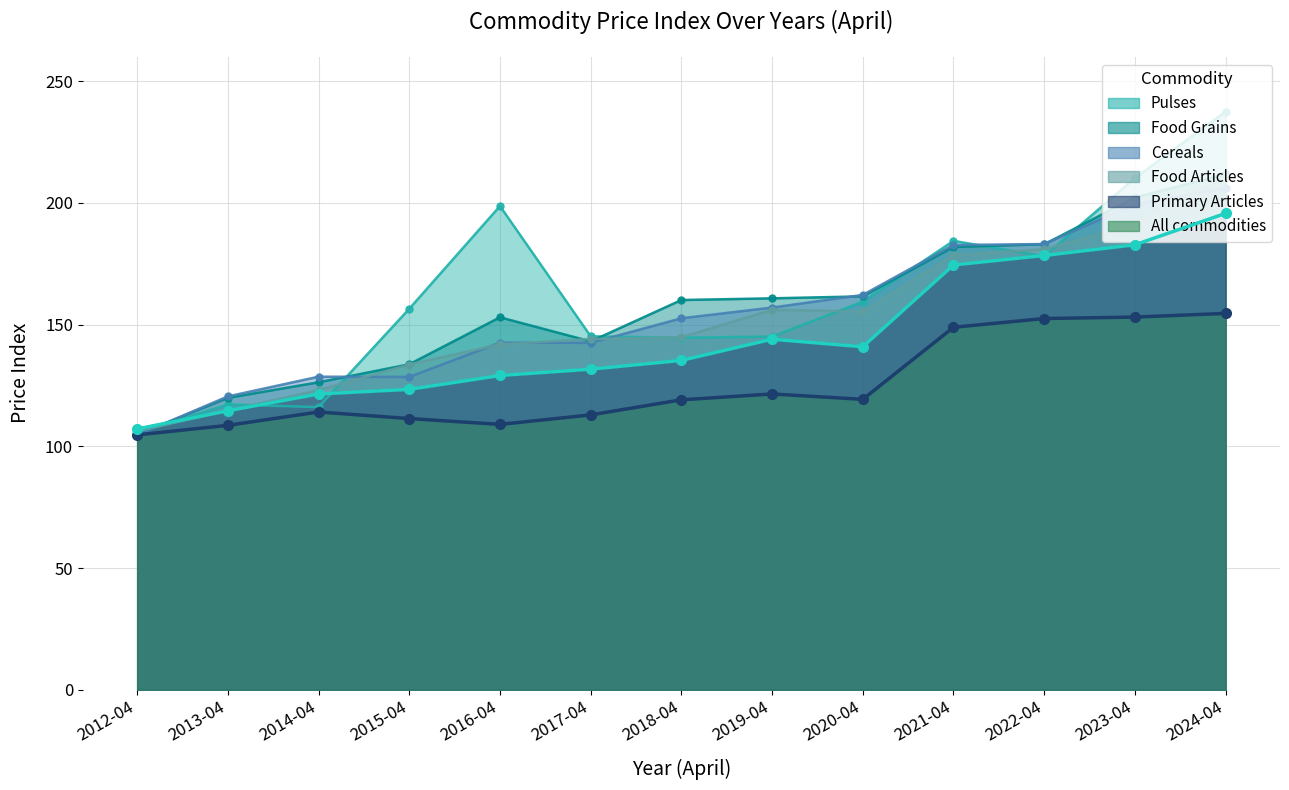

How many values in the Primary Articles series are below 135?

6